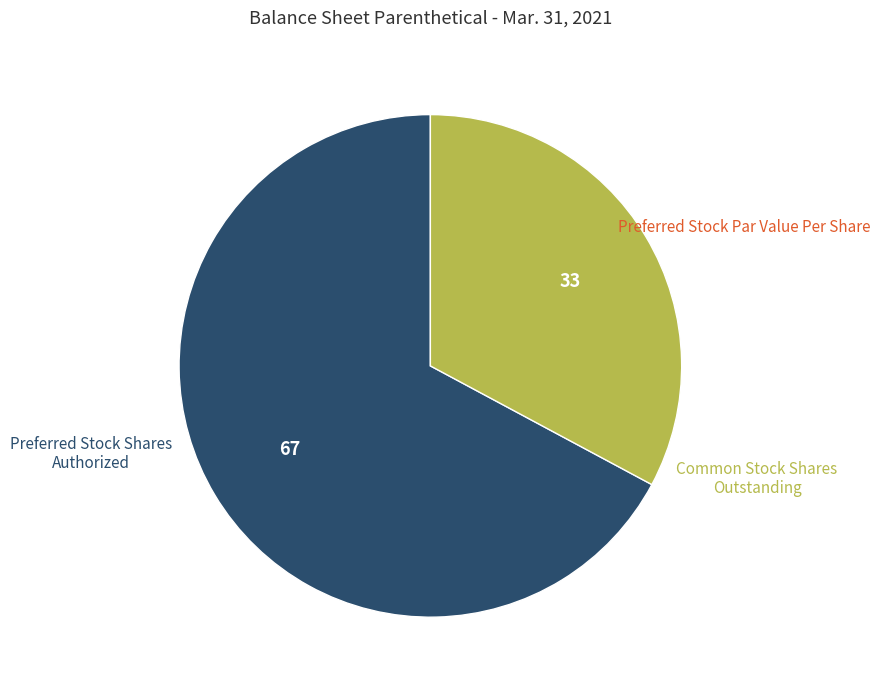

Which category has the biggest portion of the pie?

Preferred Stock Shares Authorized